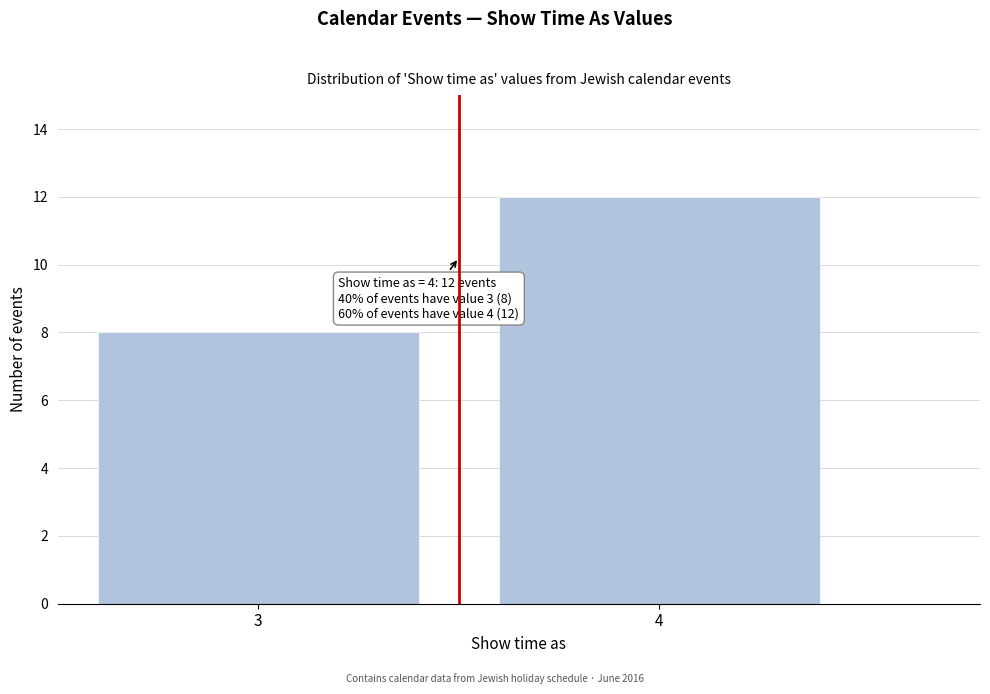

Reading left to right, list all the values displayed in this chart.

8	12